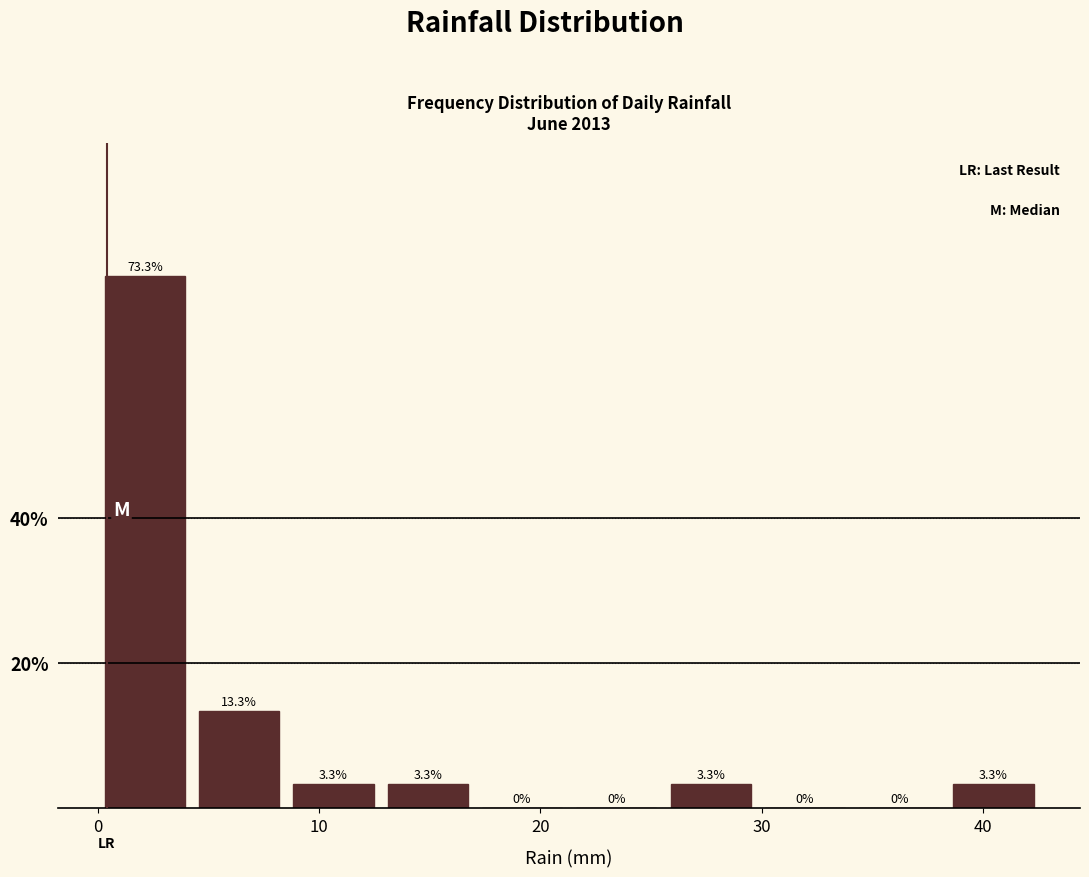

Reading left to right, list every bar in this chart as the range it spans on the x-axis followed by its height. The bar edges are not printed on the chart, so give them approximately, as read against the axis.

0 to 4: 73.3
4 to 9: 13.3
9 to 13: 3.3
13 to 17: 3.3
17 to 21: 0.0
21 to 26: 0.0
26 to 30: 3.3
30 to 34: 0.0
34 to 38: 0.0
38 to 43: 3.3